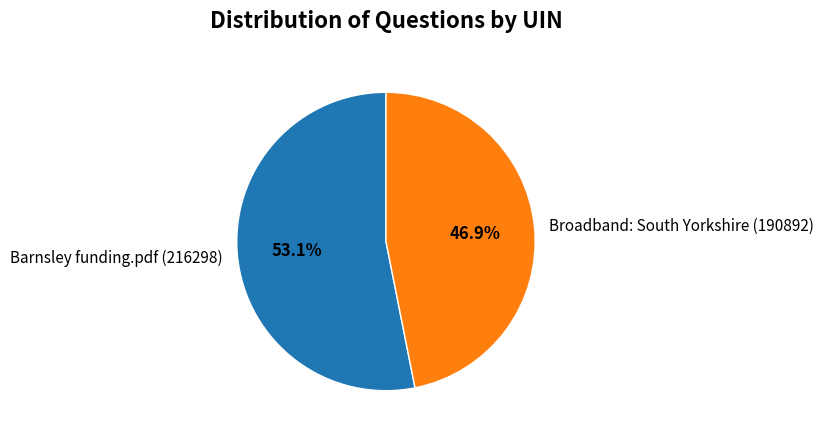

Is it true that Broadband: South Yorkshire (190892) is 47% of the pie?

True